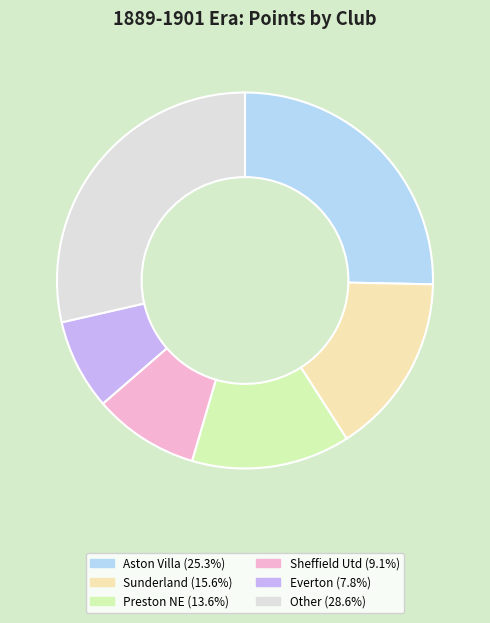

How many slices are in this pie chart?

6